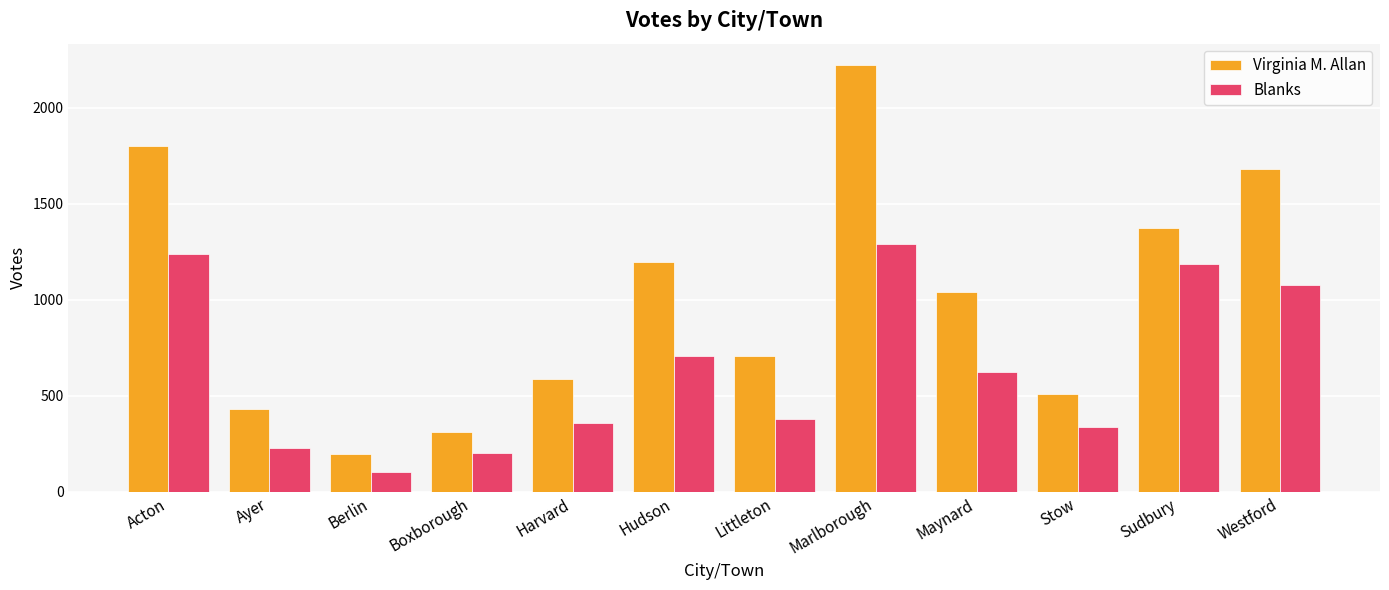

The Virginia M. Allan series shows 2147 at Hudson. True or false?

False